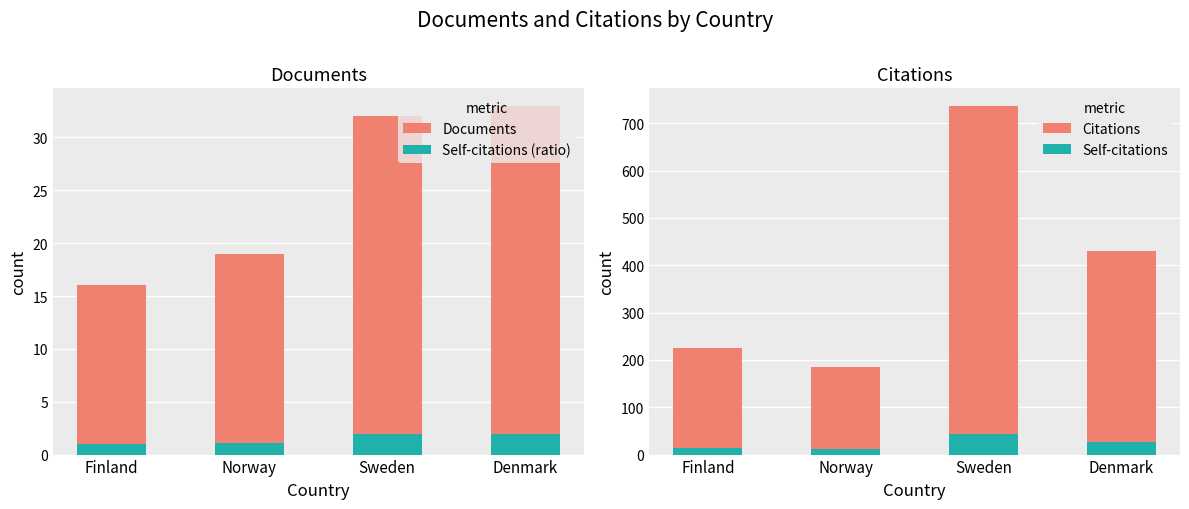

Which series has the largest range (max minus min)?

Citations